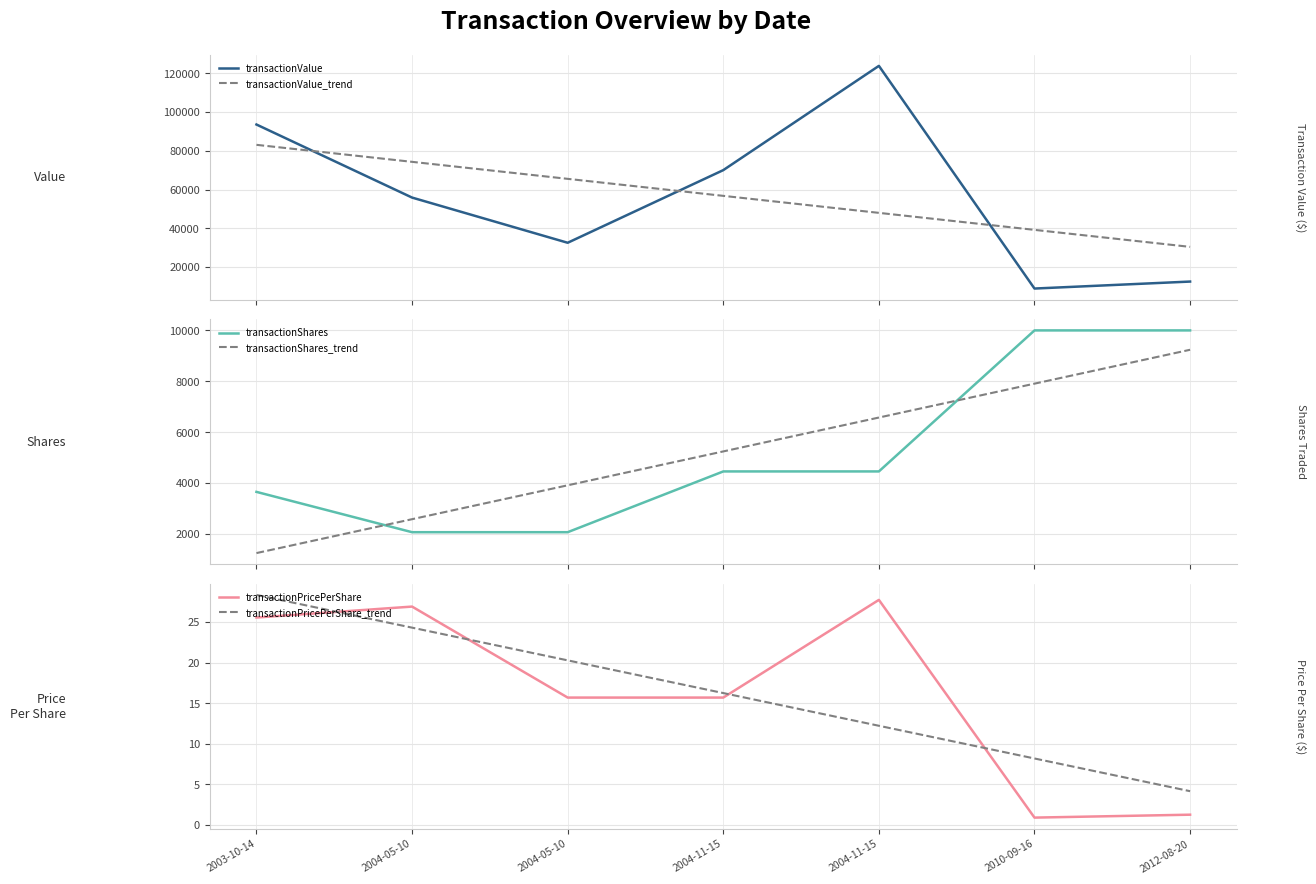

Between 2012-08-20 and 2004-11-15, which is larger?

2004-11-15